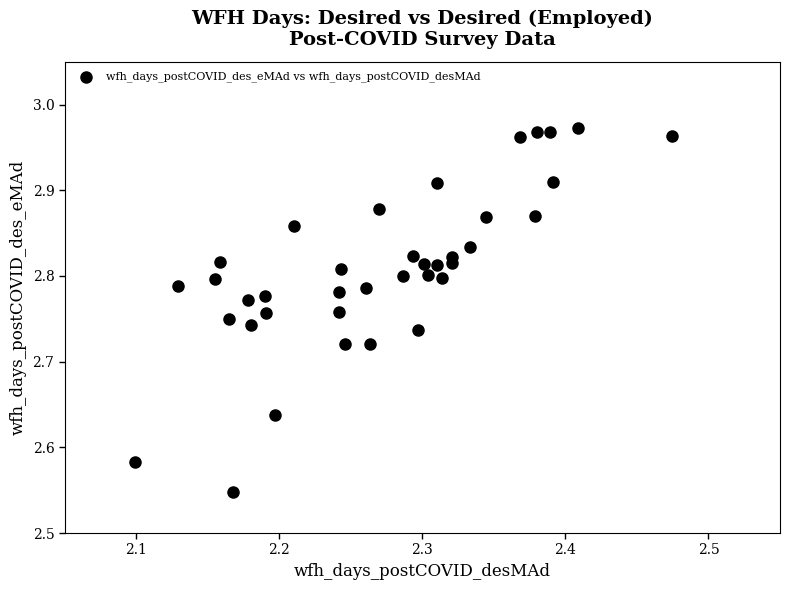

What is the range of X values (max minus min)?

0.4